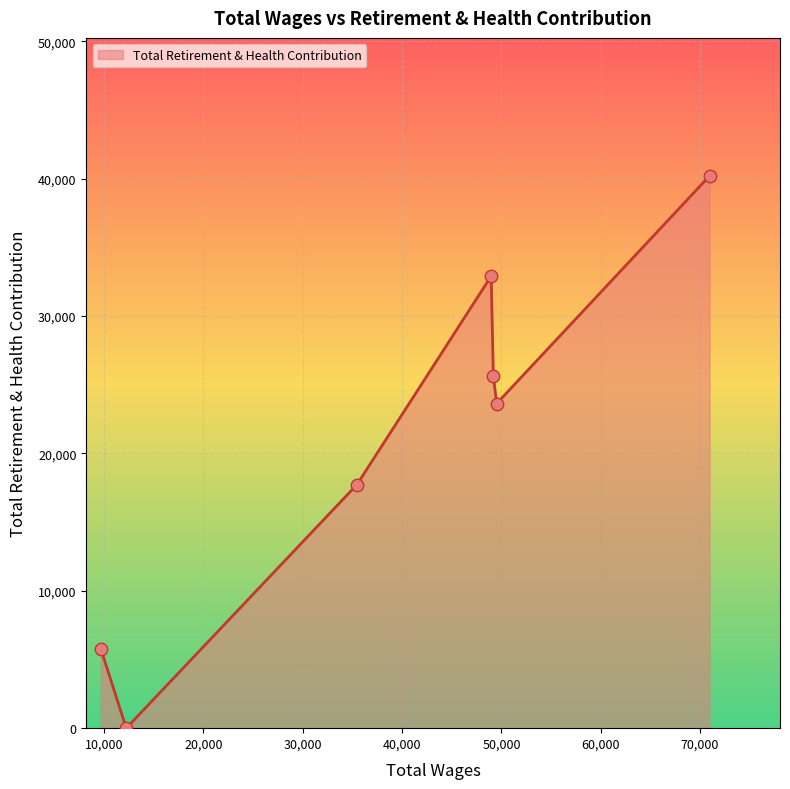

What is the difference between the maximum and minimum values?

40205.2